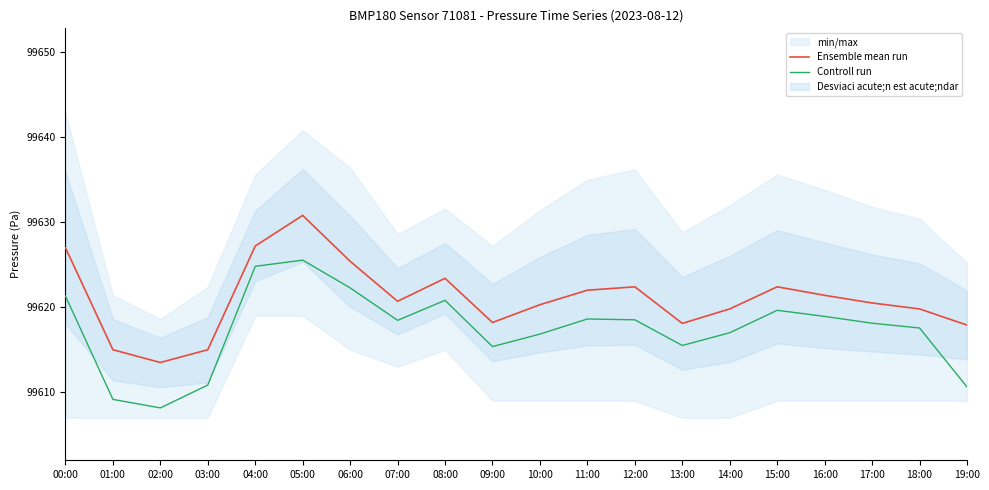

True or false: Ensemble mean run and Controll run intersect in this chart.

False